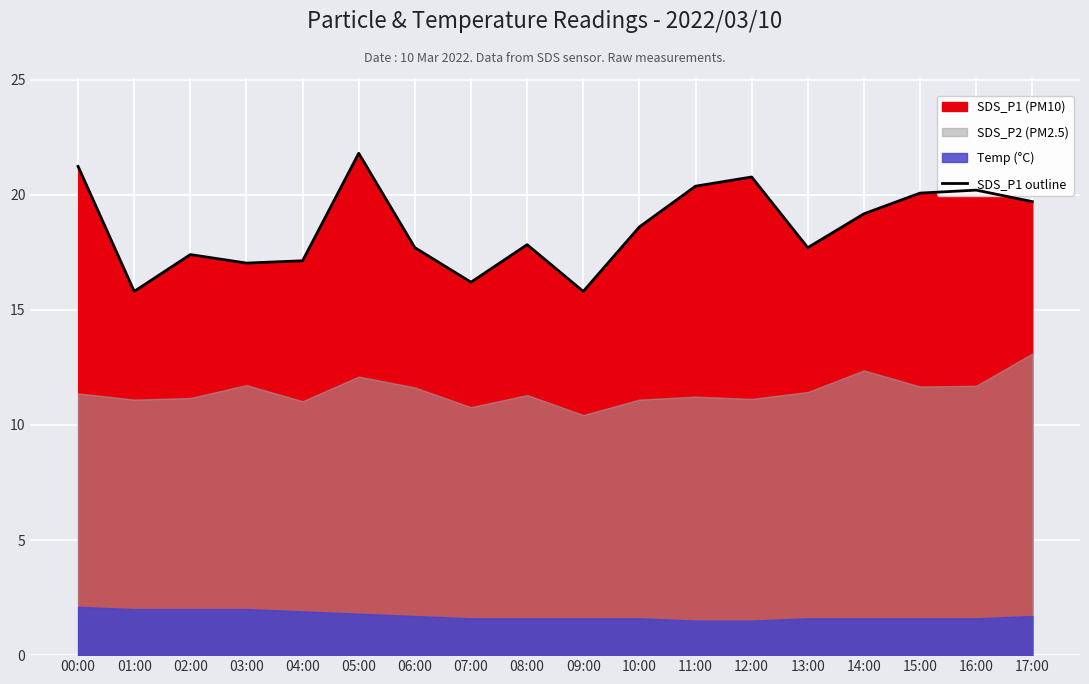

Does the chart display data point markers on the line(s)?

No